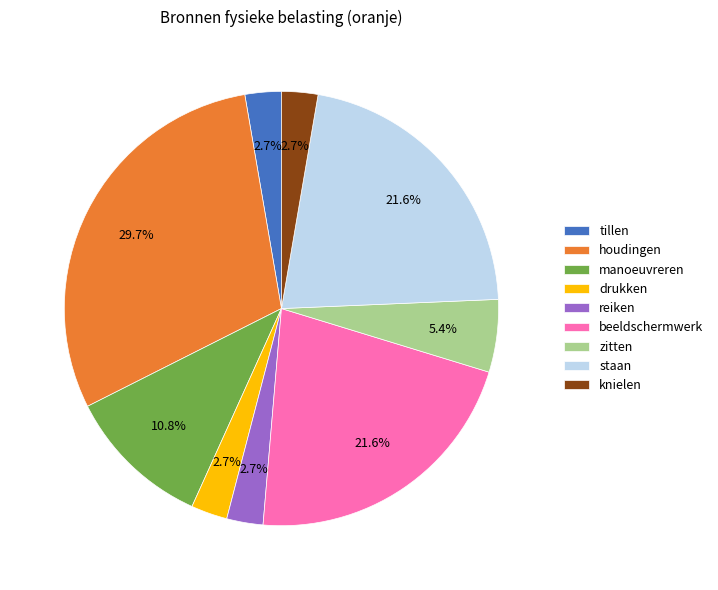

What percentage is the houdingen slice, to the nearest percent?

30%